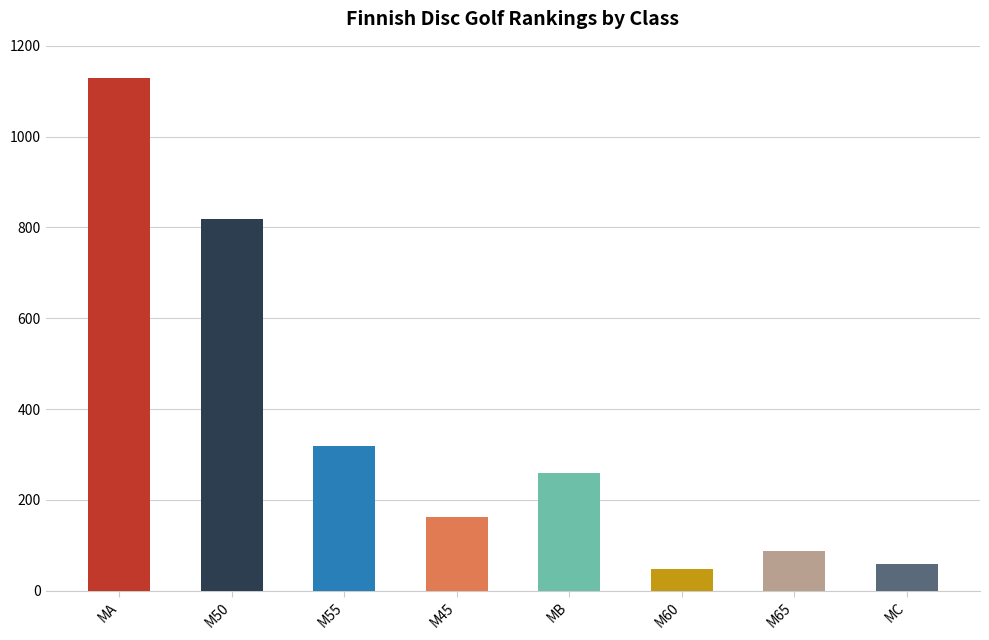

What is the value of the 1st bar from the left?

1129